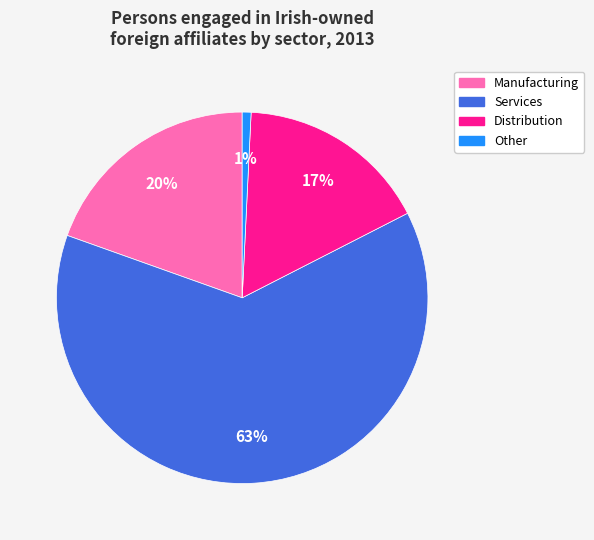

What is the smallest slice in the pie chart?

Other